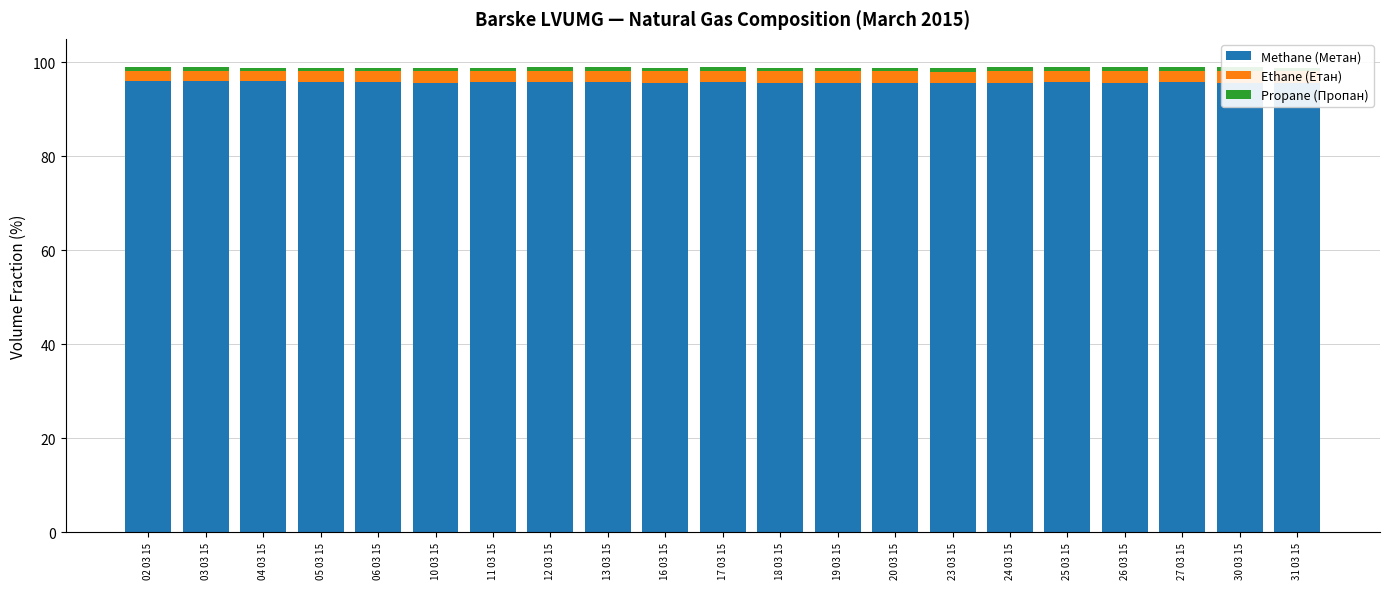

What is the maximum value for Methane (Метан)?

96.0